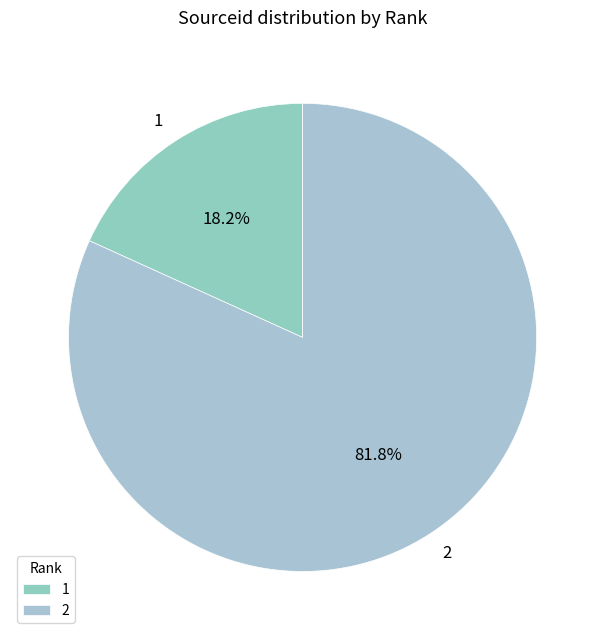

How many slices are in this pie chart?

2